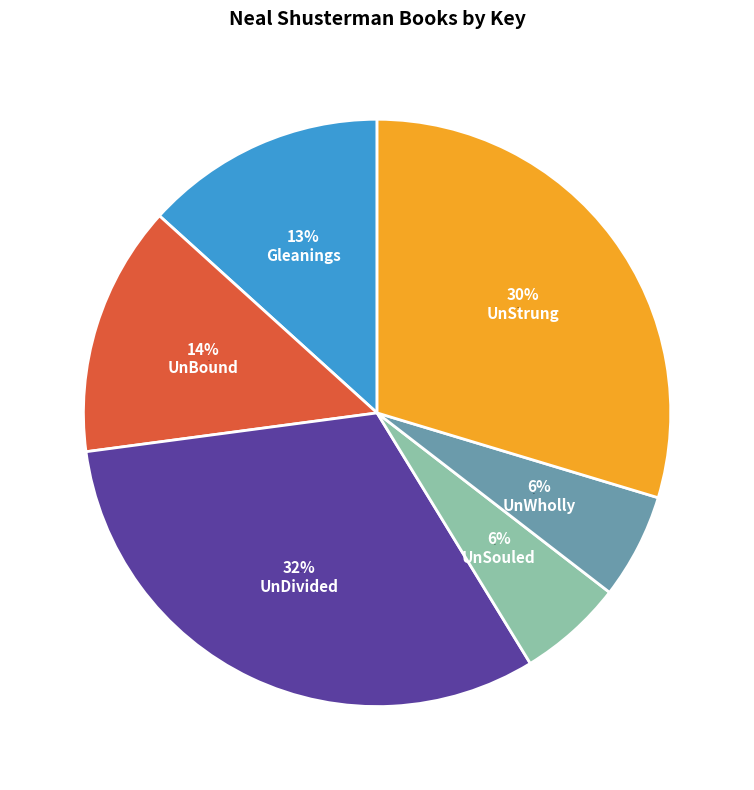

To the nearest percent, what is the difference between the UnStrung and UnDivided slice percentages?

2%